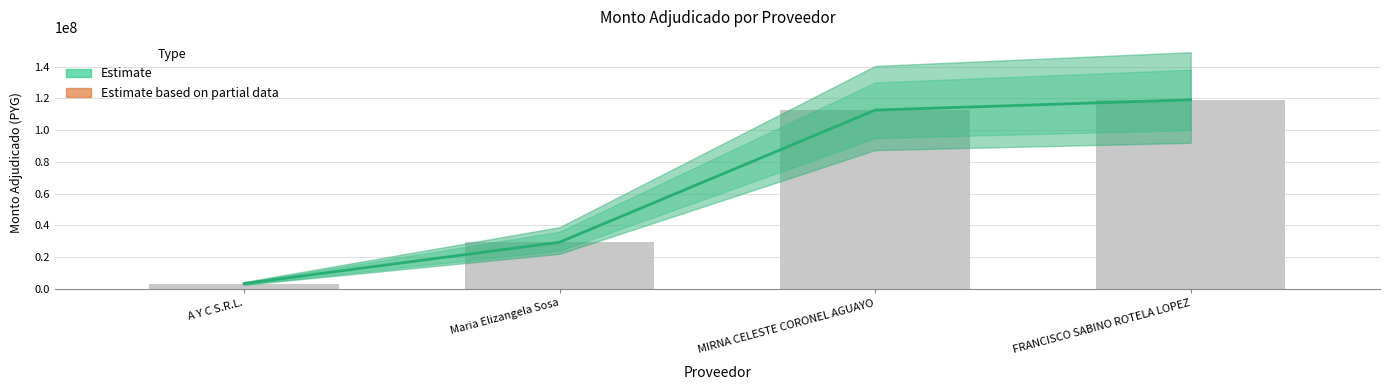

What is the value of the 3rd bar from the left?

112599500